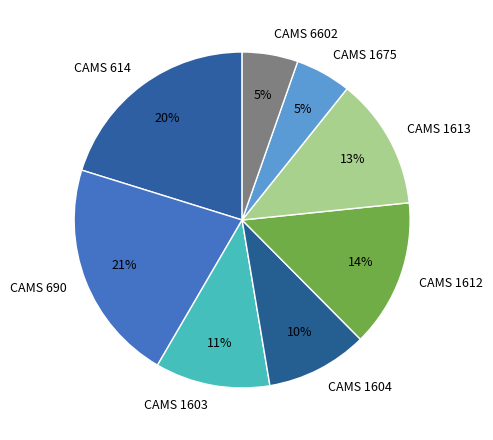

Is the sum of CAMS 690 and CAMS 6602 greater than half?

No